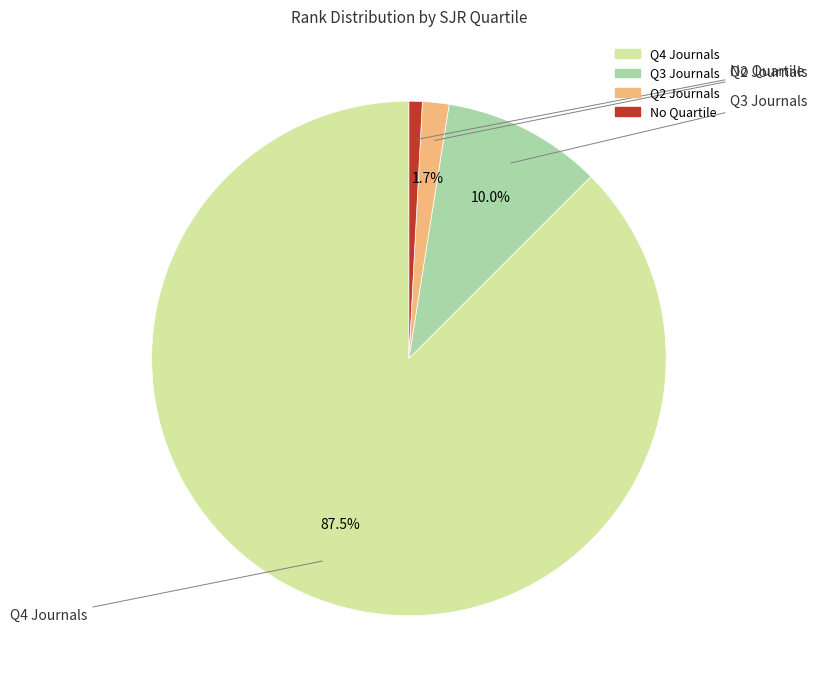

Is there a majority slice in this chart?

Yes